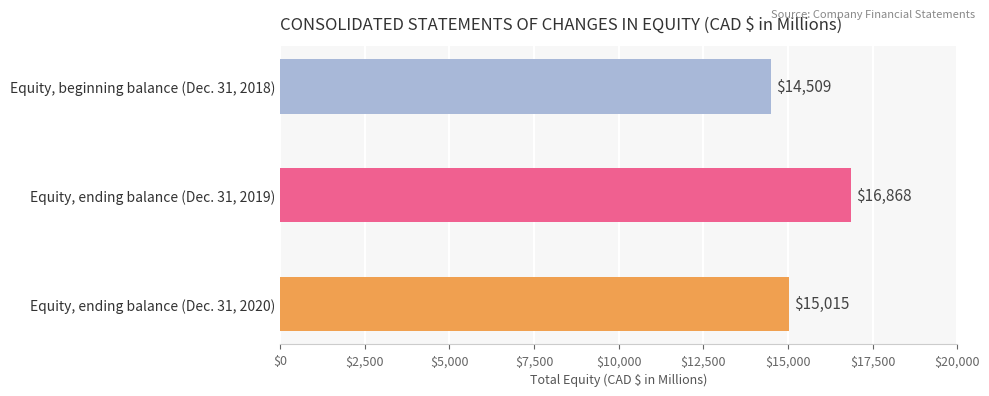

Reading right to left, list all the values displayed in this chart.

15015	16868	14509